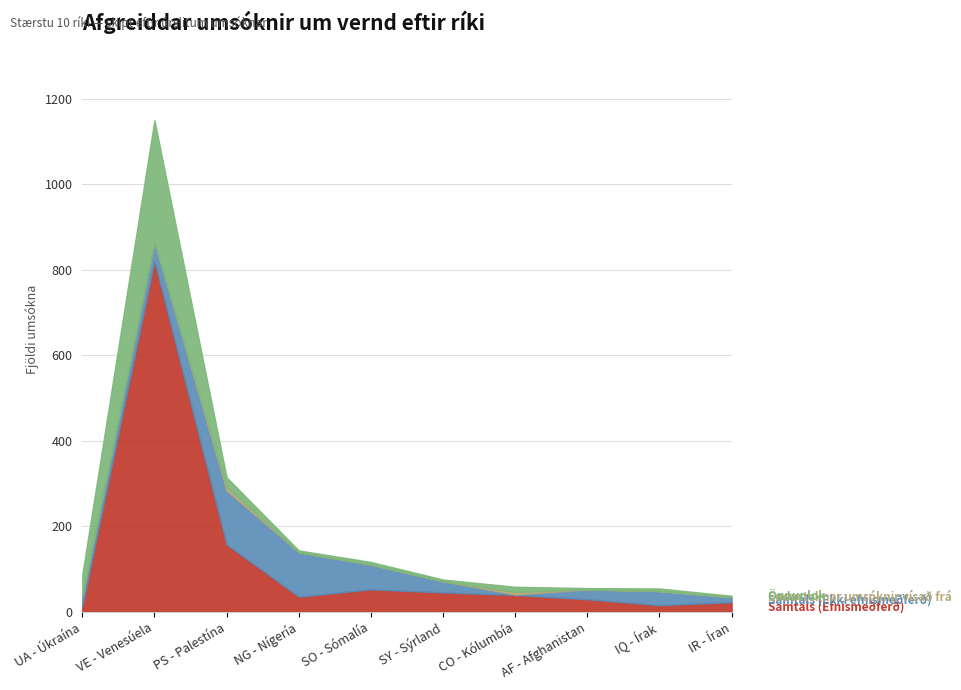

True or false: Endurteknar umsóknir vísað frá and Samtals (Ekki efnismeðferð) cross at least once.

True